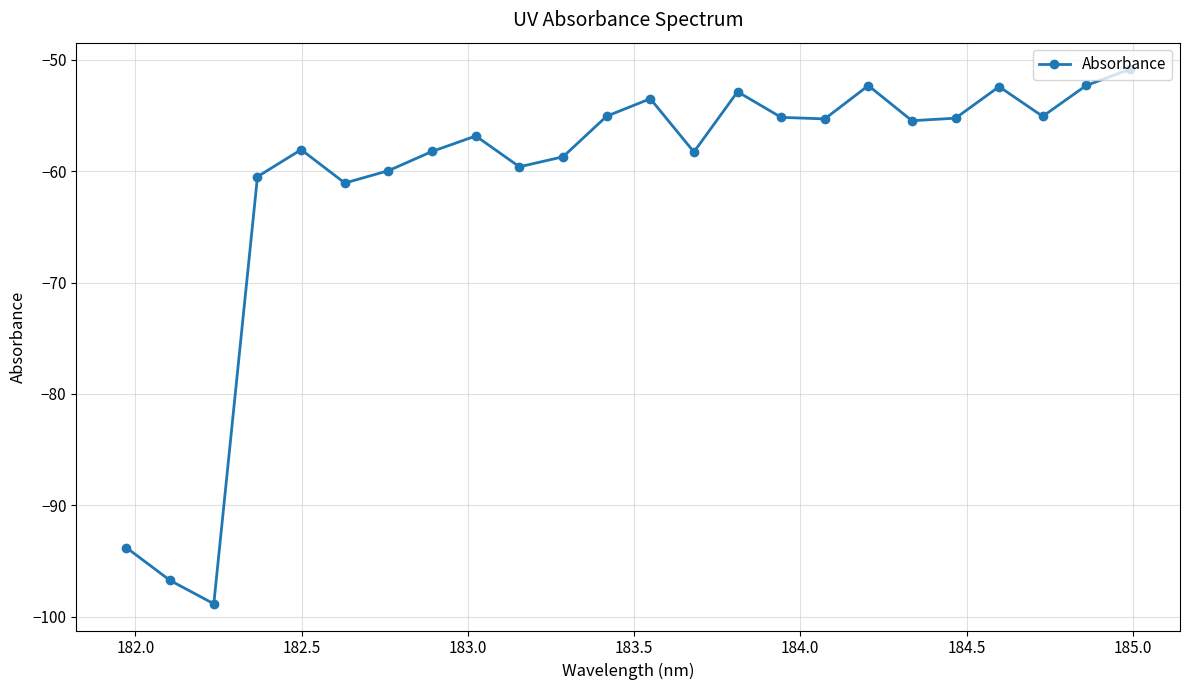

What is the maximum value shown in the chart?

-50.8